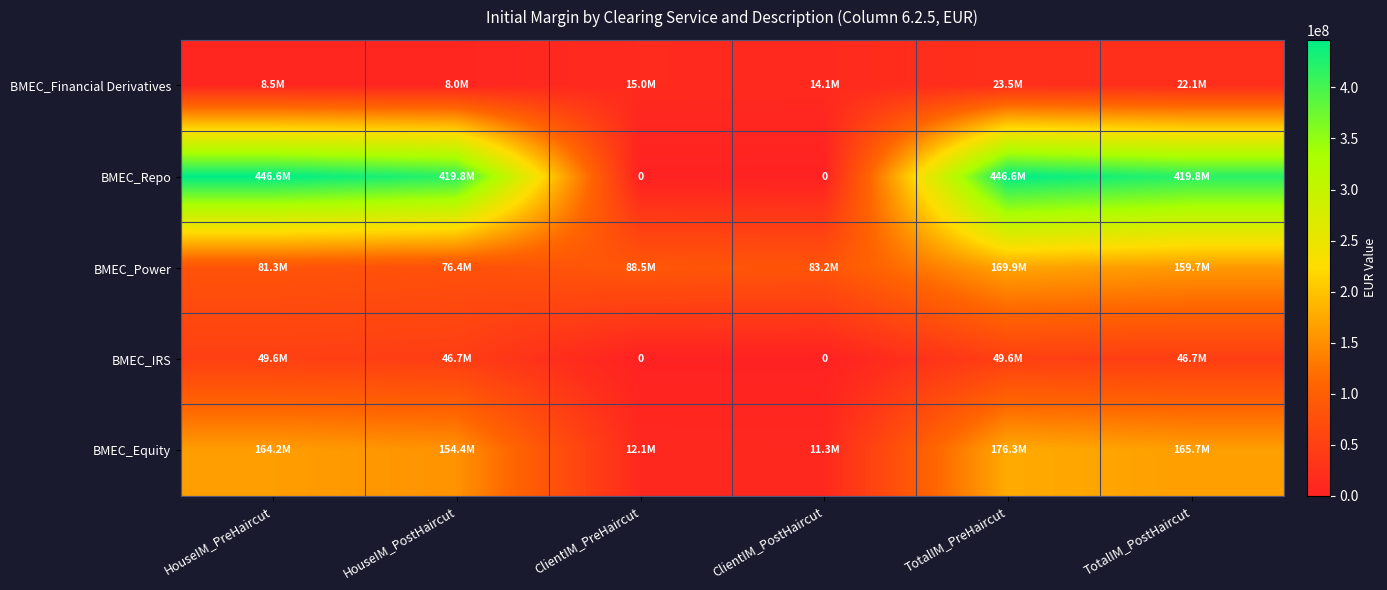

True or false: BMEC_Equity has a value of 5376663.3 at ClientIM_PostHaircut.

False